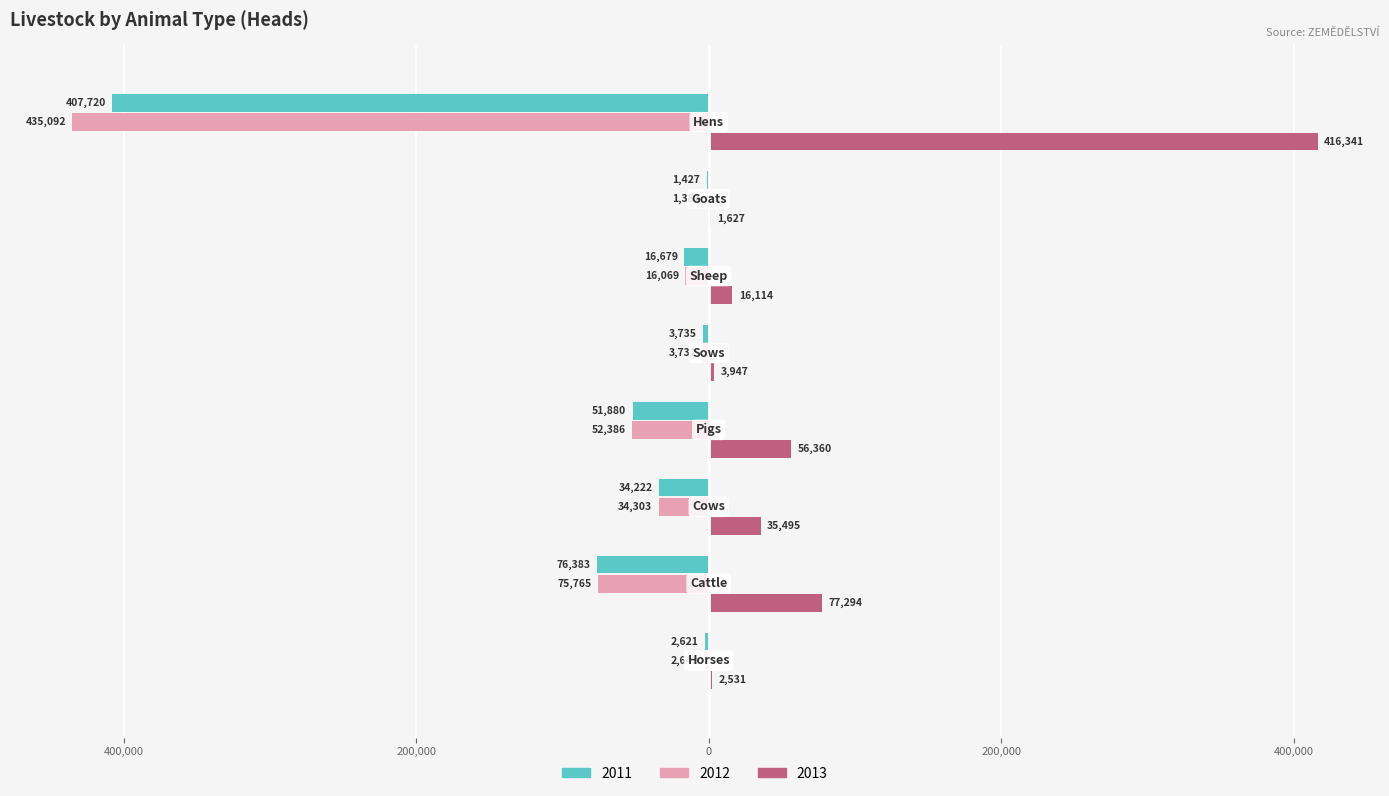

What are all the series names shown in the legend?

2011, 2012, 2013